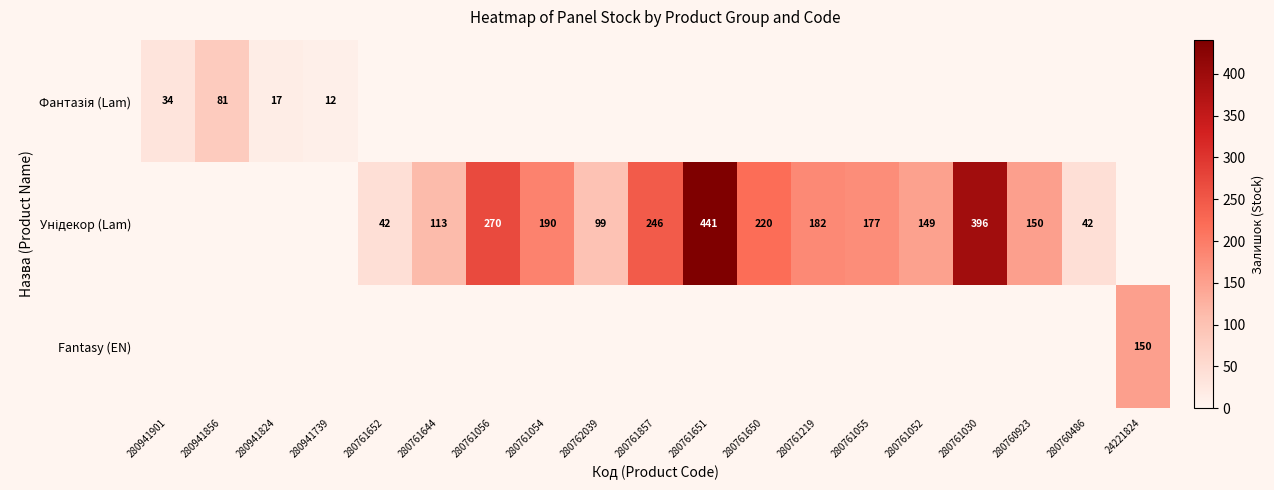

Is it true that Fantasy (EN) equals 150 at 24221824?

True